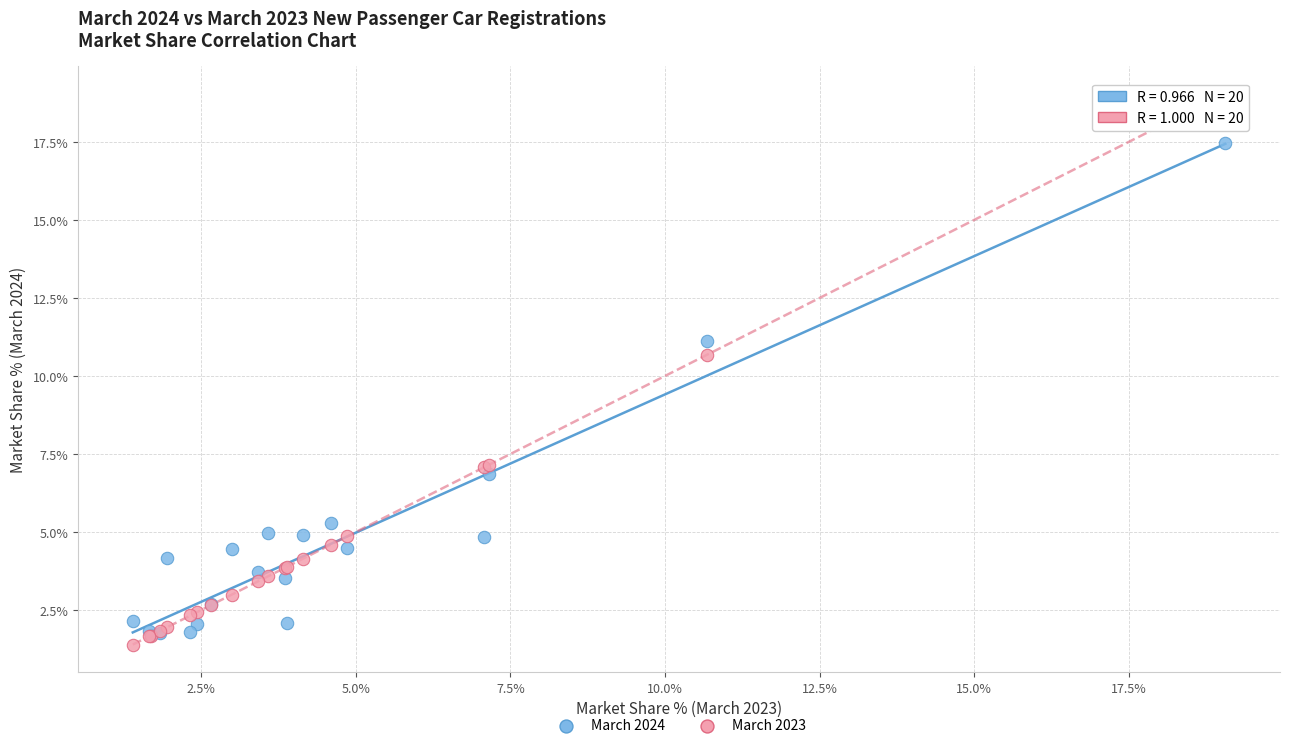

What are all the series names shown in the legend?

March 2024, March 2023